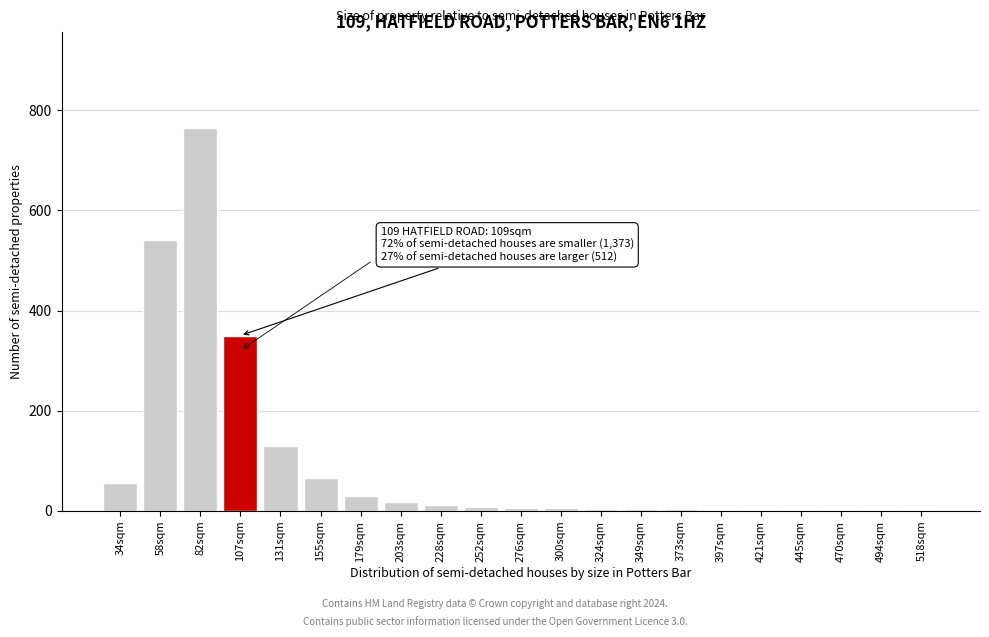

What is the maximum value shown in the chart?

765